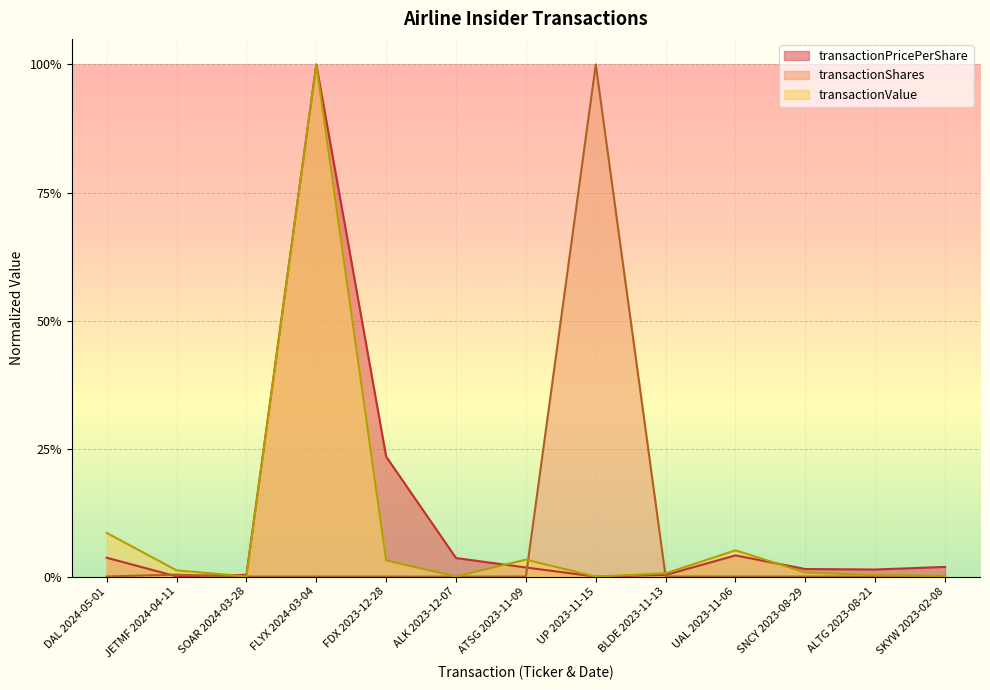

The transactionPricePerShare series shows 0.1 at DAL 2024-05-01. True or false?

False